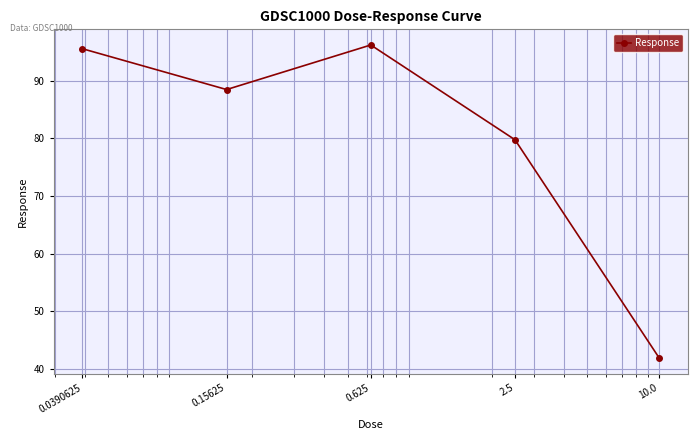

How many interior local valleys (lower than both neighbors) does the data have?

1